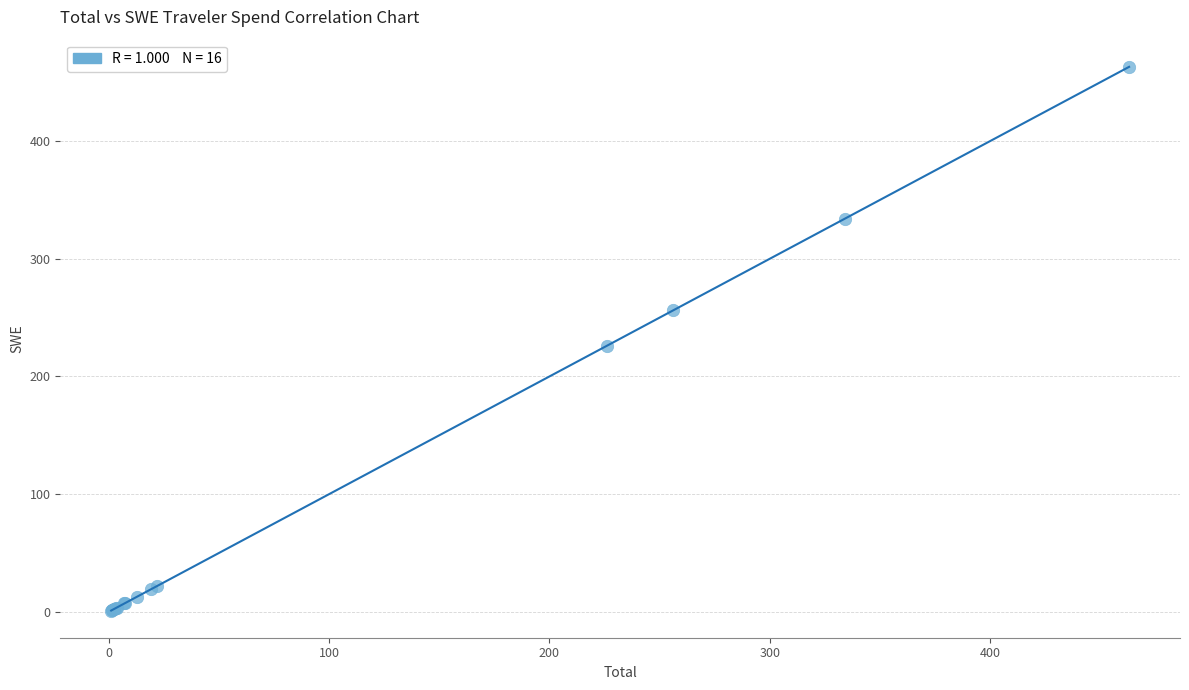

What Y value in the scatter plot is closest to 232?

226.2